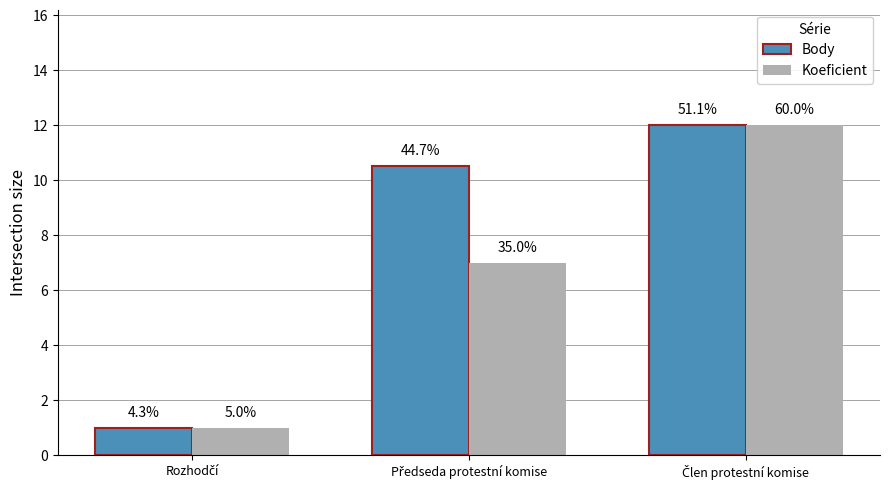

Does the chart contain any negative values?

No